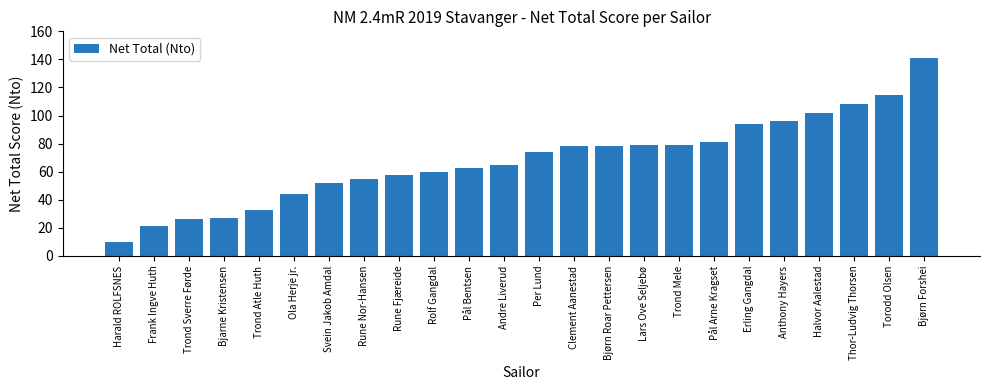

What is the label of the 12th bar from the left?

Andre Liverud